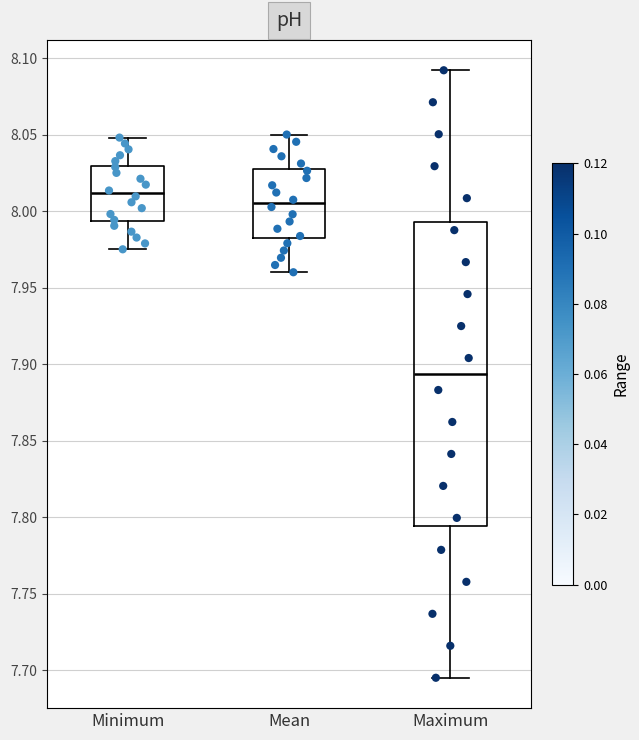

Which box has the highest median line?

Minimum